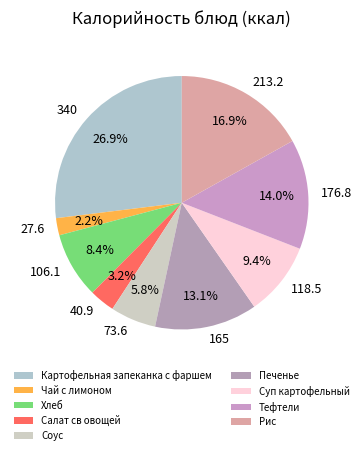

Rank the categories by value from highest to lowest.

Картофельная запеканка с фаршем, Рис, Тефтели, Печенье, Суп картофельный, Хлеб, Соус, Салат св овощей, Чай с лимоном